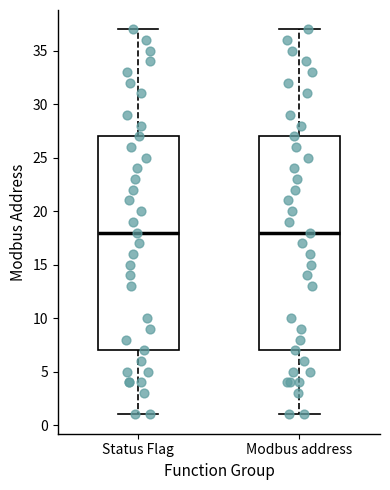

Where does the upper whisker of the box for Modbus address end on the y-axis? The values are not printed on the chart, so give them approximately, as read against the axis.

37